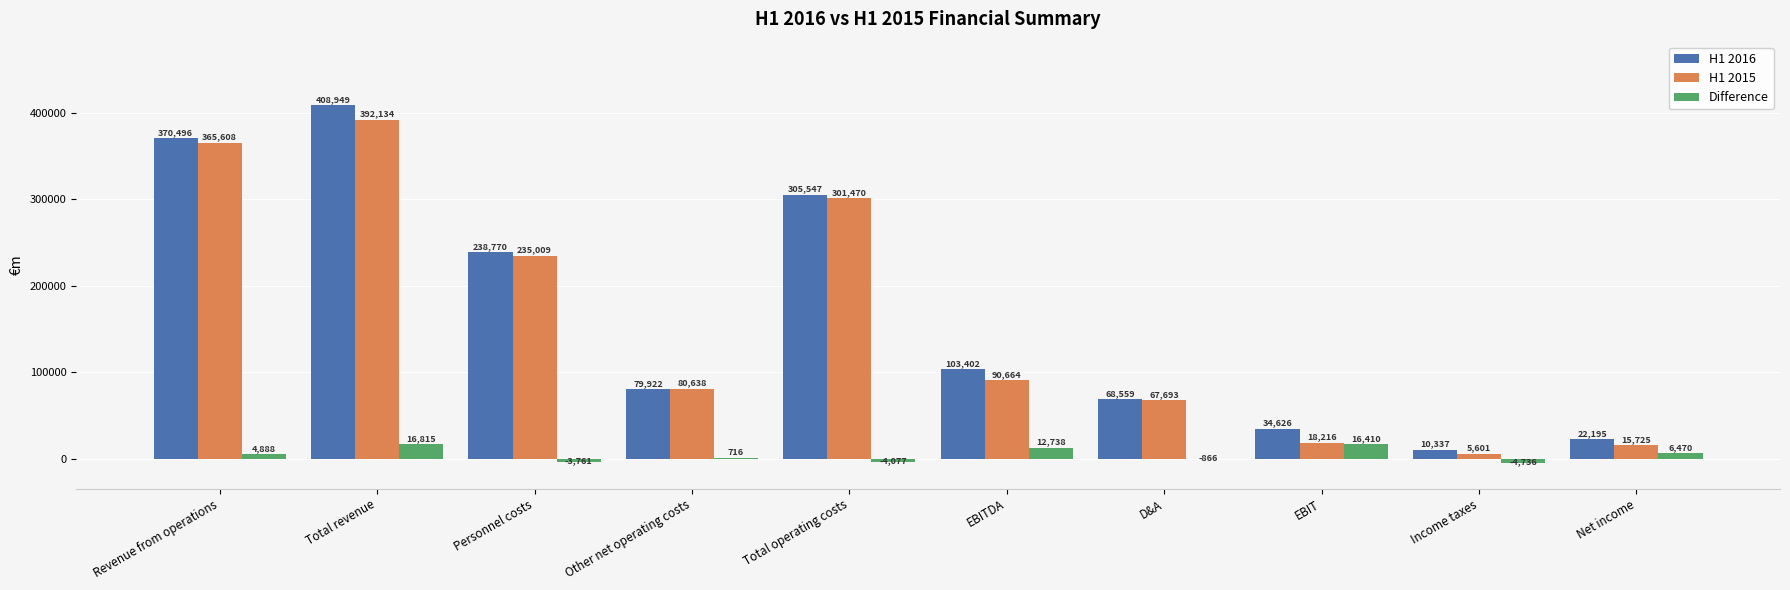

The Difference series shows 716 at Other net operating costs. True or false?

True